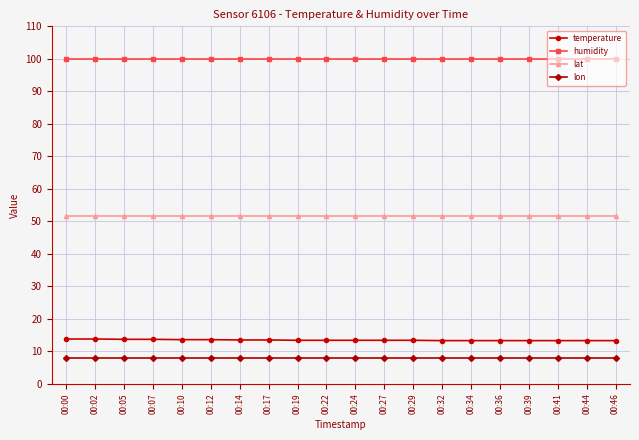

What is the sum of the temperature values at 00:12 and 00:10?

27.2